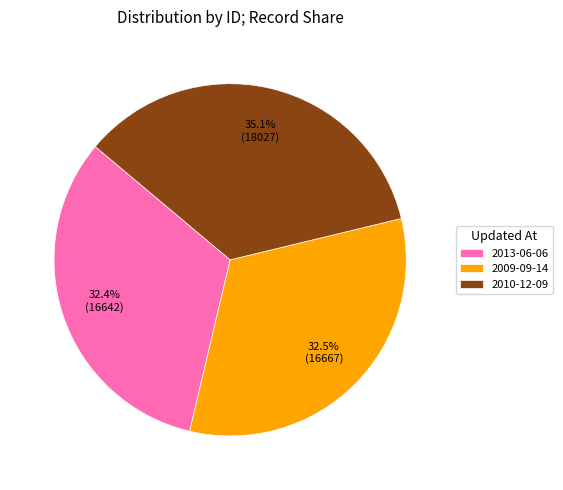

How many slices are in this pie chart?

3